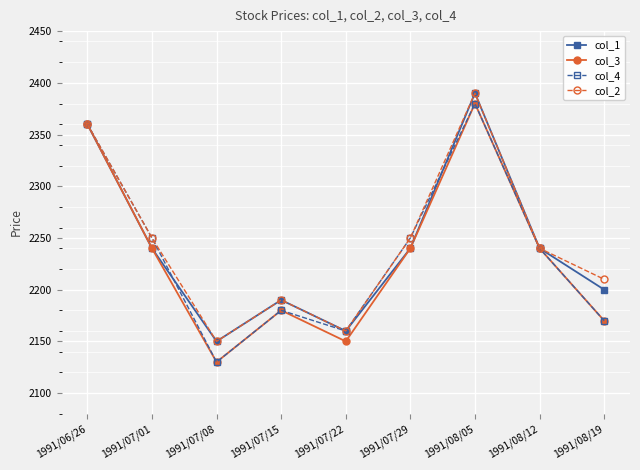

At which label does col_3 reach its minimum?

1991/07/08